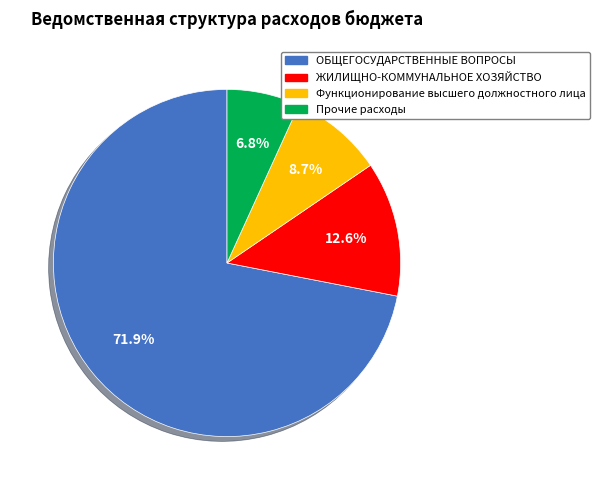

Which has a higher value, ЖИЛИЩНО-КОММУНАЛЬНОЕ ХОЗЯЙСТВО or ОБЩЕГОСУДАРСТВЕННЫЕ ВОПРОСЫ?

ОБЩЕГОСУДАРСТВЕННЫЕ ВОПРОСЫ